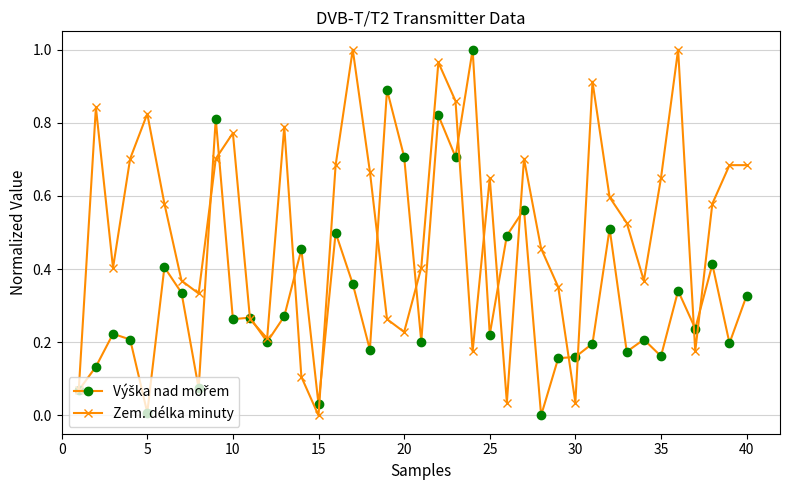

How many lines are shown in the chart?

2